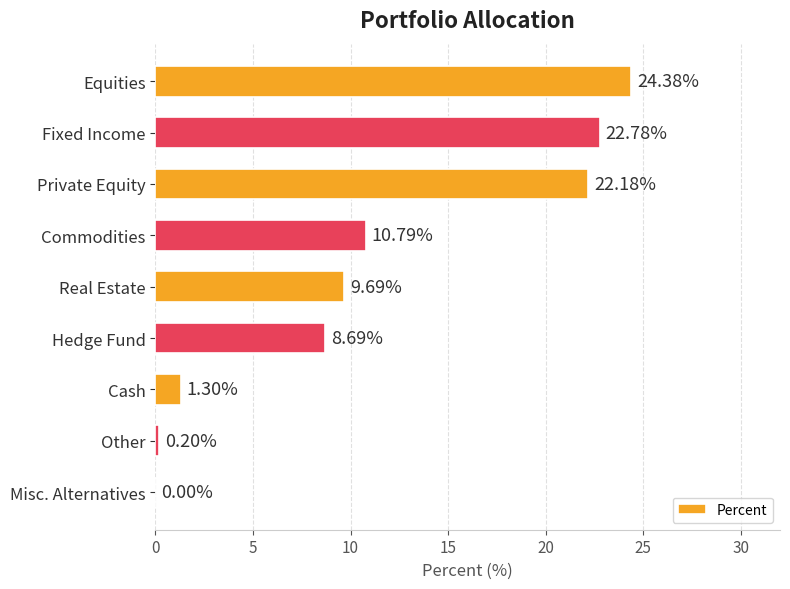

Does the chart contain stacked bars?

No